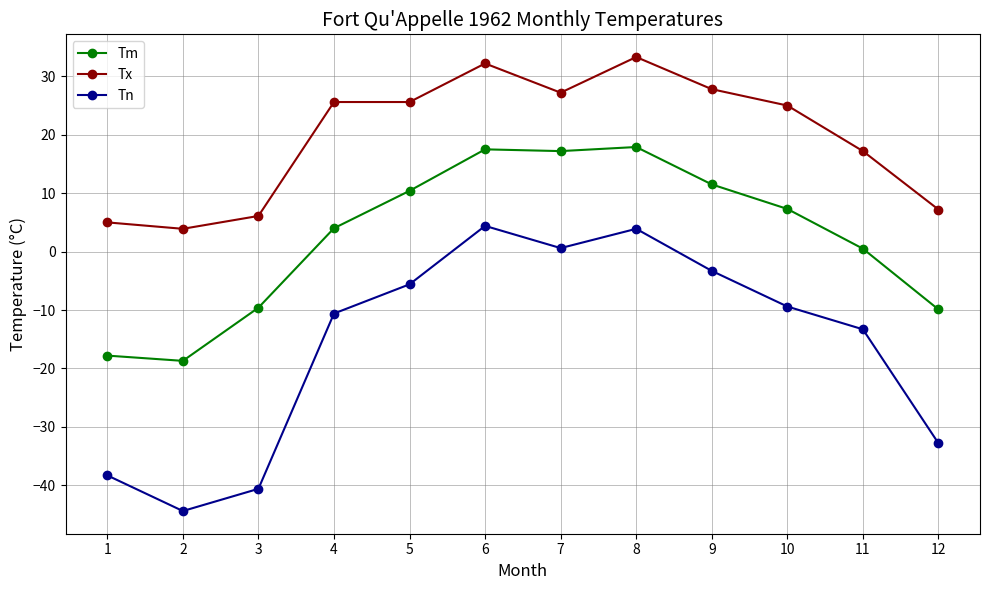

True or false: Tn and Tx intersect in this chart.

False